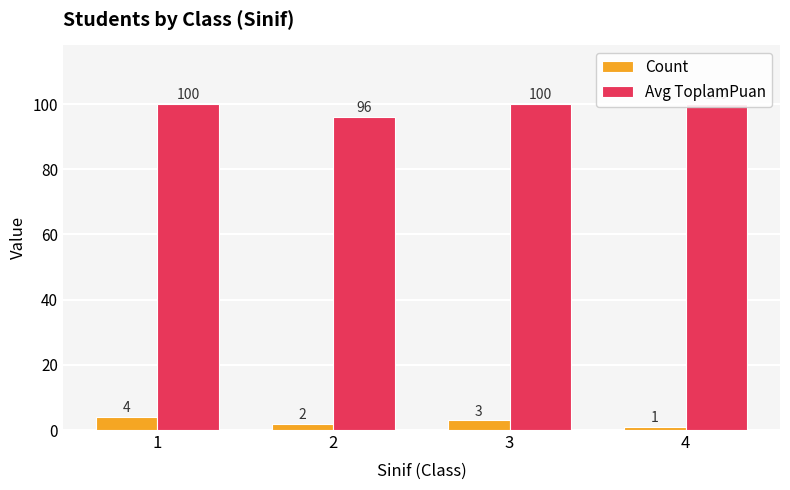

Which category has the lowest value in the Avg ToplamPuan series?

2